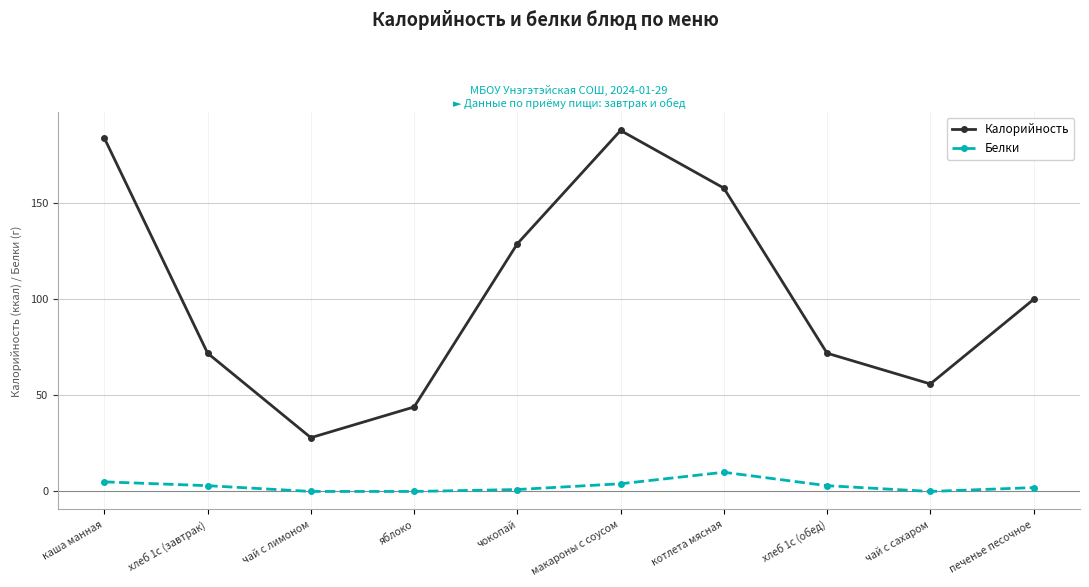

What is the maximum value for Калорийность?

188